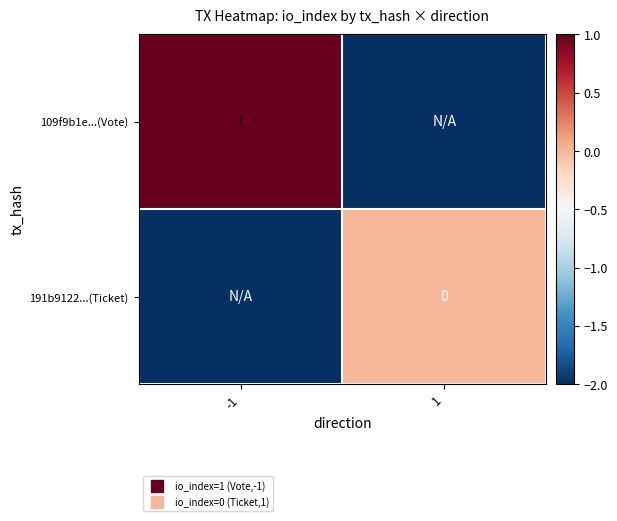

Rank the series at 1 from highest to lowest value.

191b9122...(Ticket), 109f9b1e...(Vote)